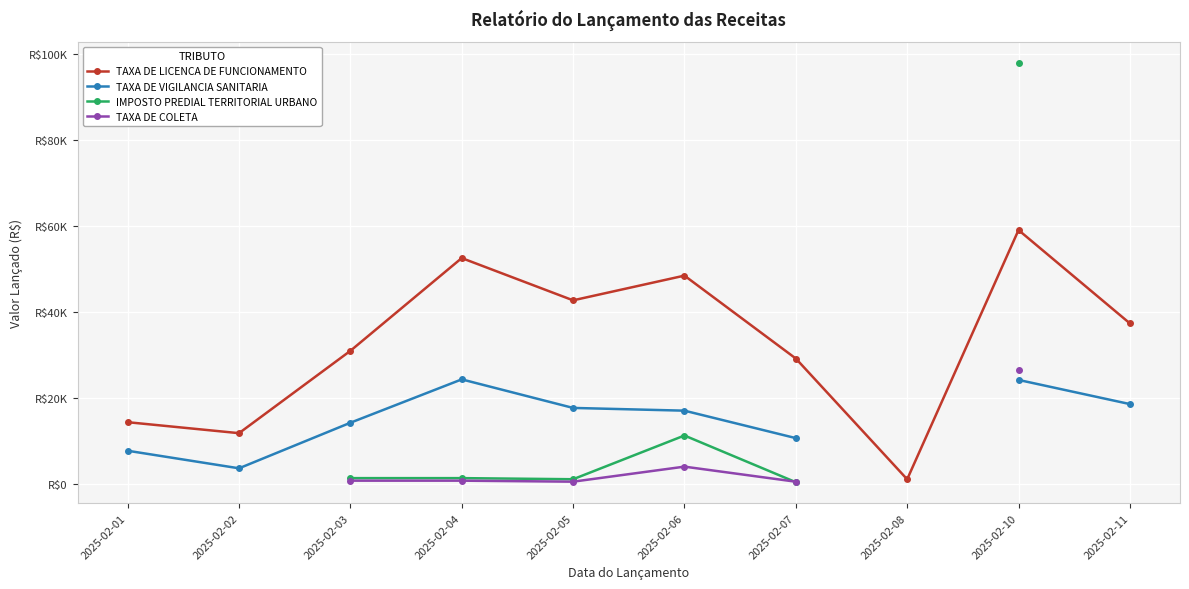

Which series has the largest total across all categories?

TAXA DE LICENCA DE FUNCIONAMENTO